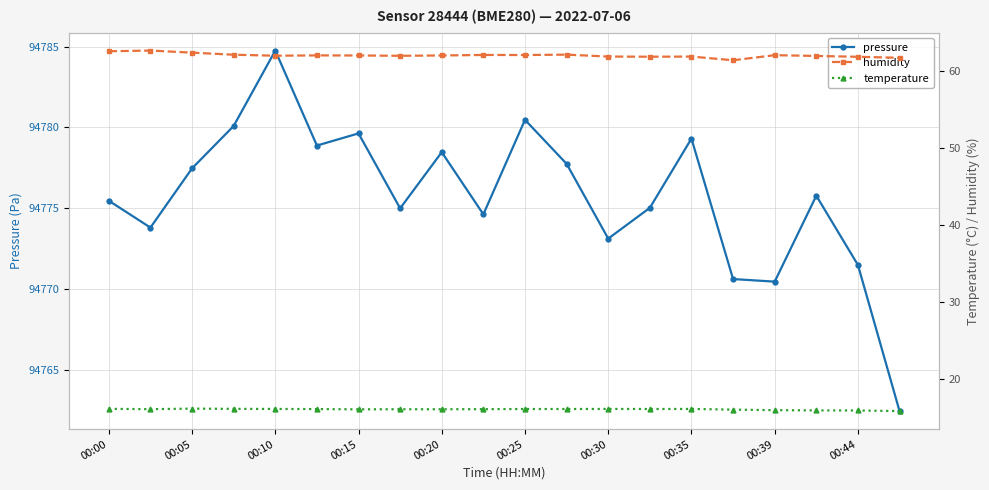

What is the minimum value for humidity?

61.4